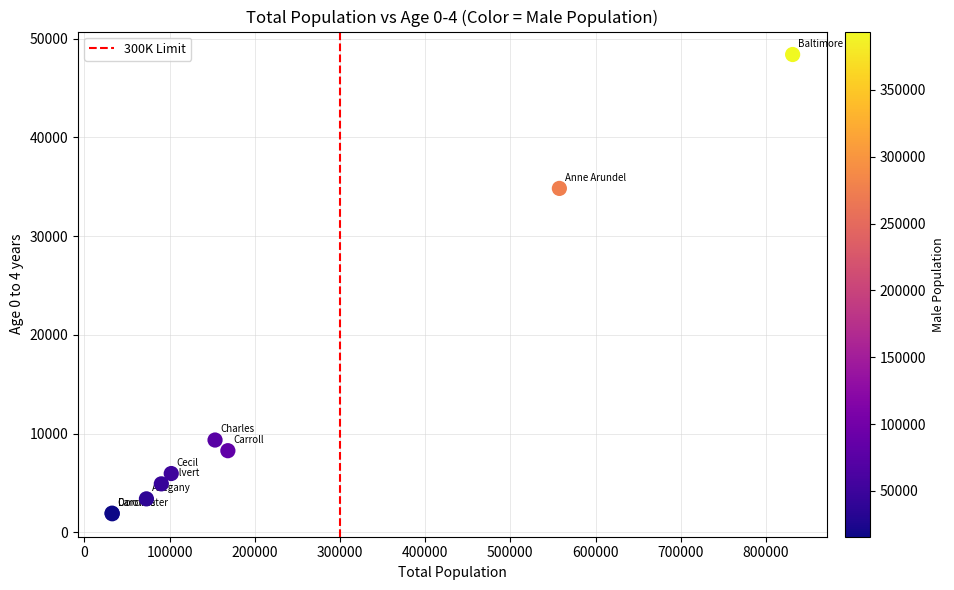

What Y value in the scatter plot is closest to 25146?

34839